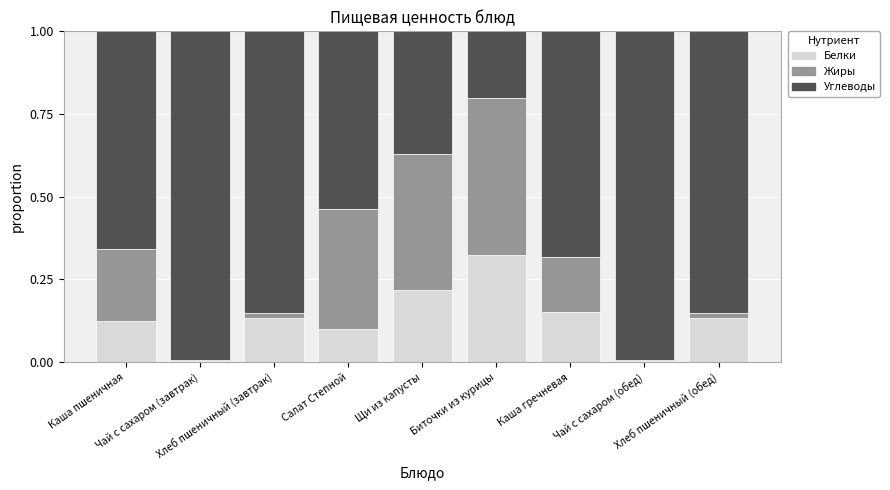

Are the bars grouped side by side (vs. stacked)?

No